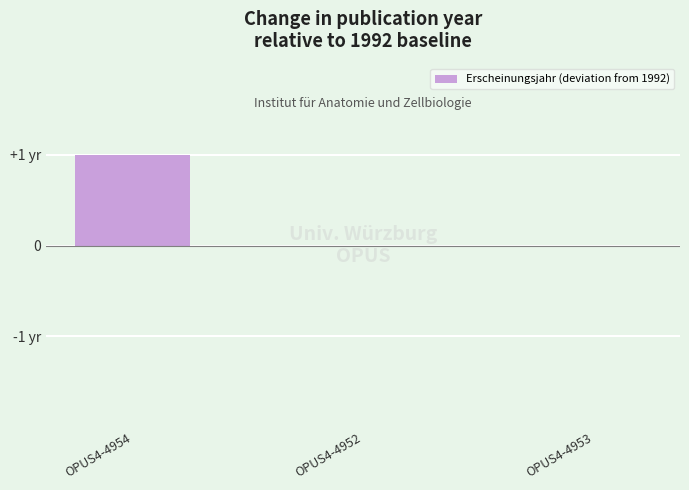

Does the chart contain stacked bars?

No